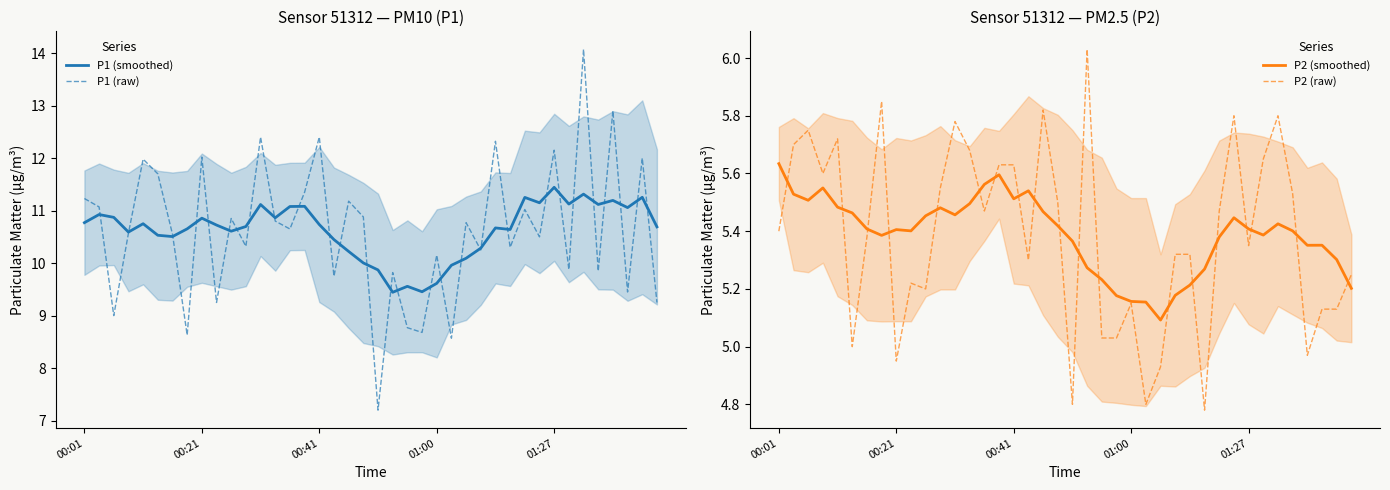

What is the difference between the highest and lowest values at 01:27?

6.5